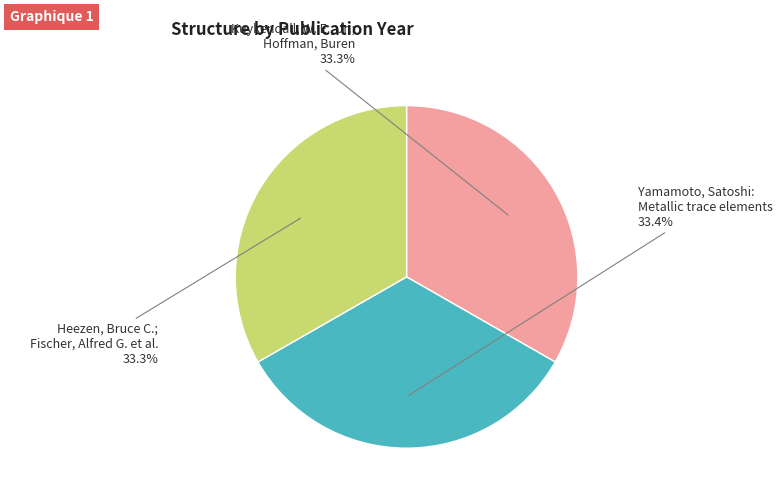

To the nearest percent, what portion does Kuykendall, W. E., Jr.; Hoffman, Buren represent?

33%